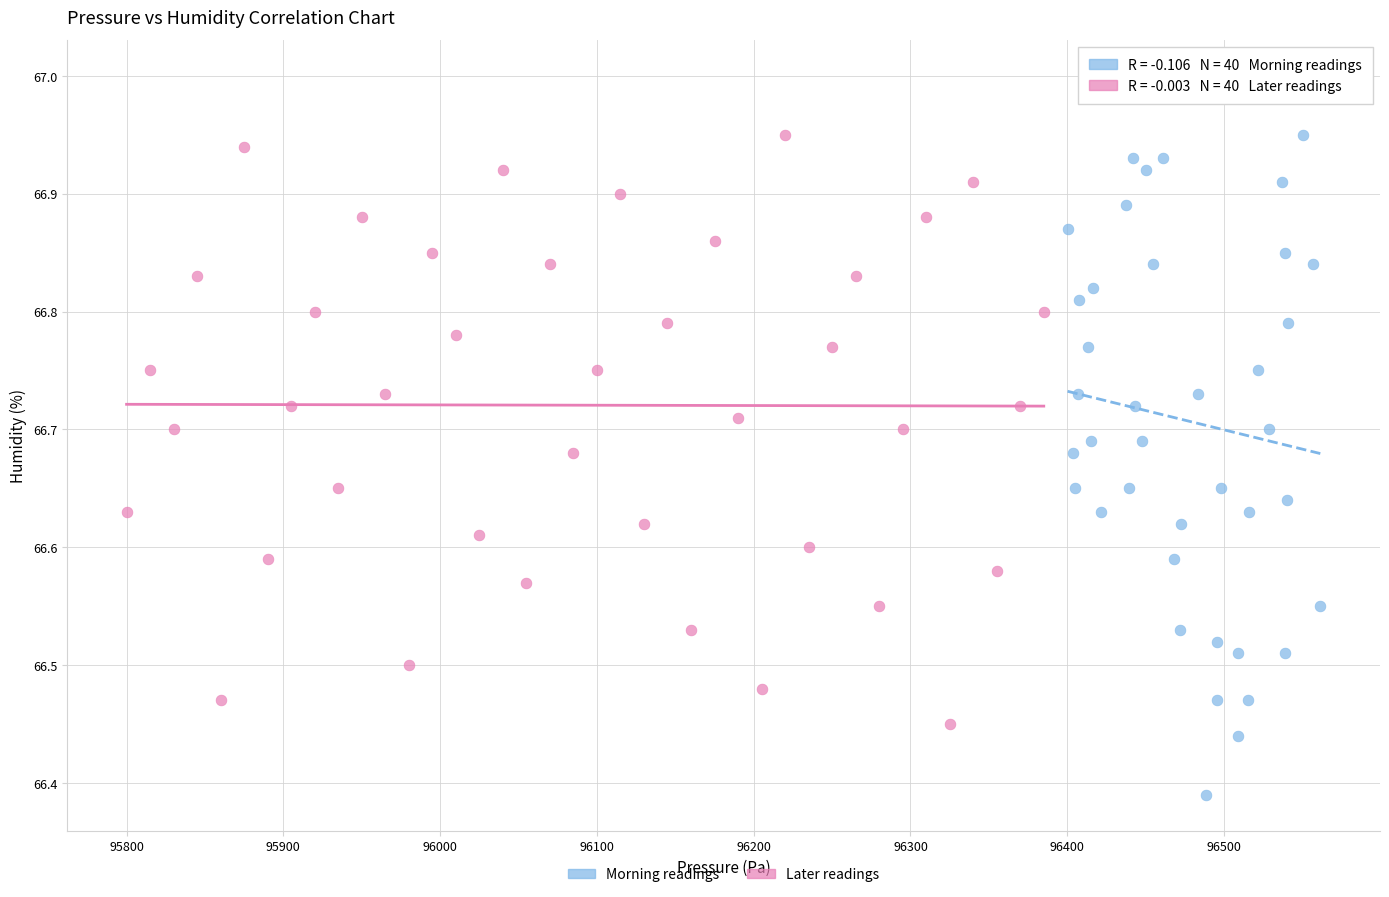

Which series has the widest spread of Y values?

Morning readings